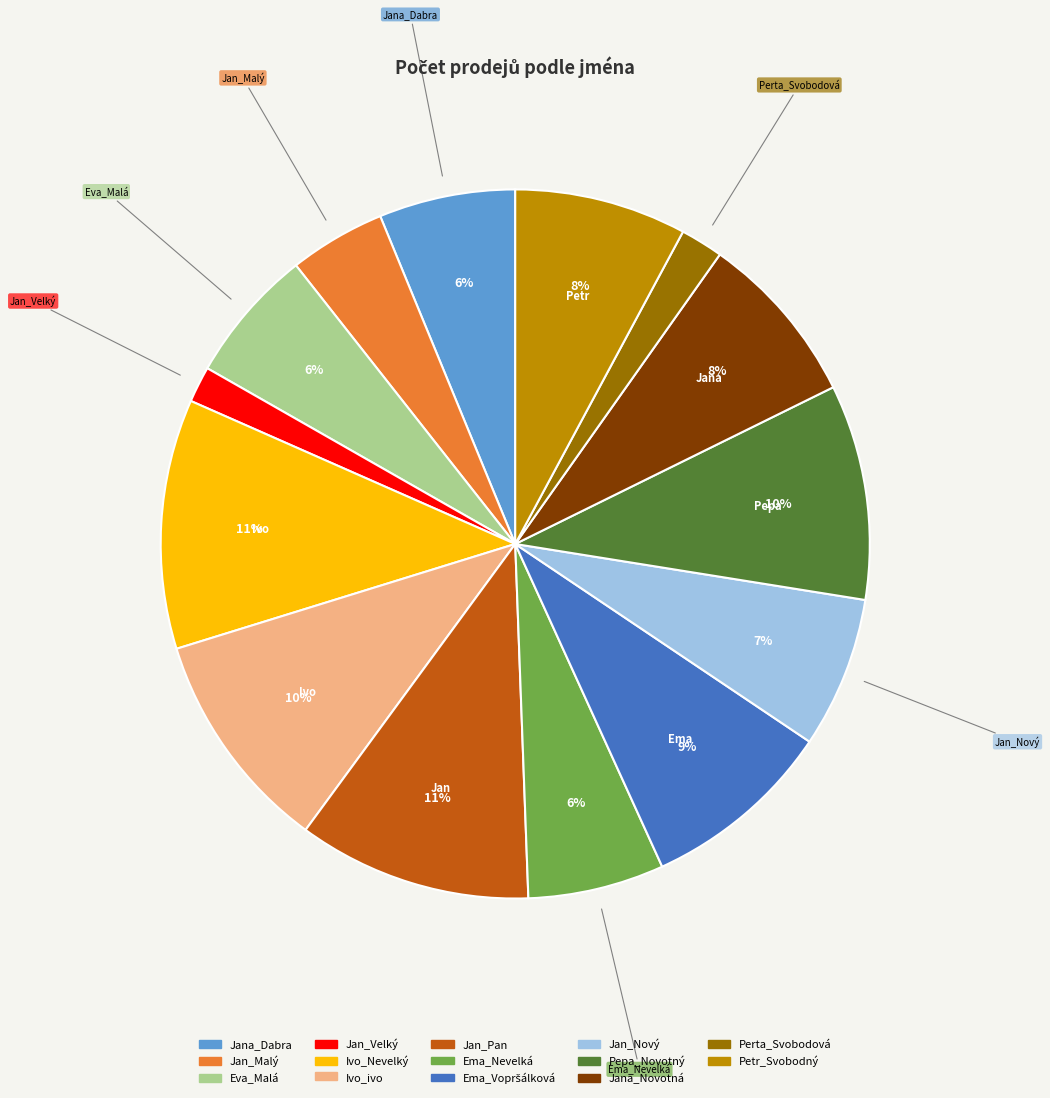

Between Jan_Pan and Perta_Svobodová, which is larger?

Jan_Pan